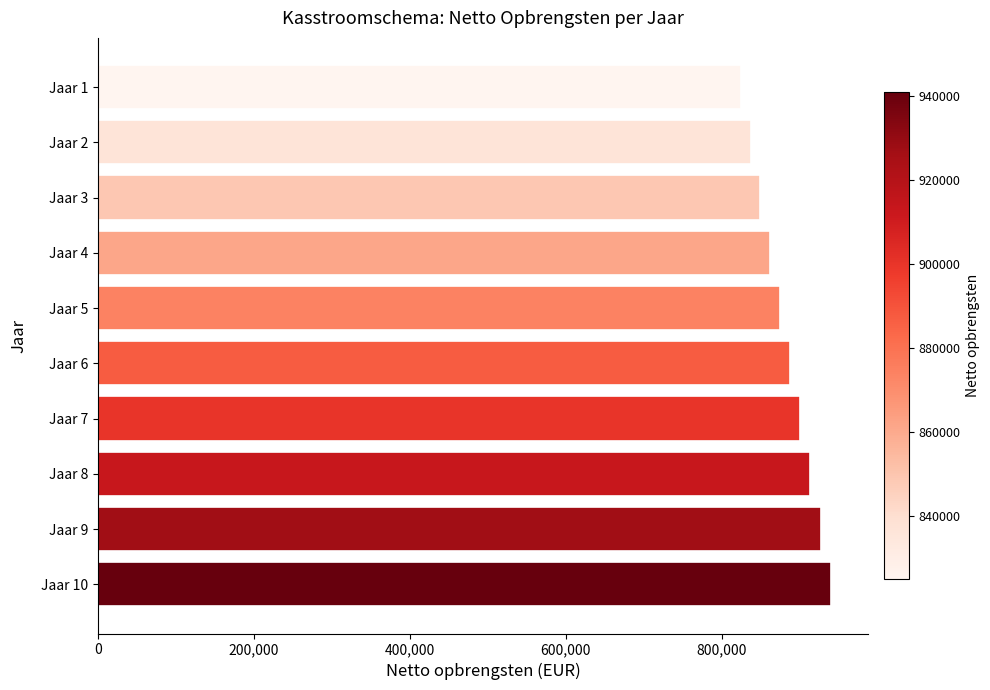

What is the smallest value displayed?

825000.0